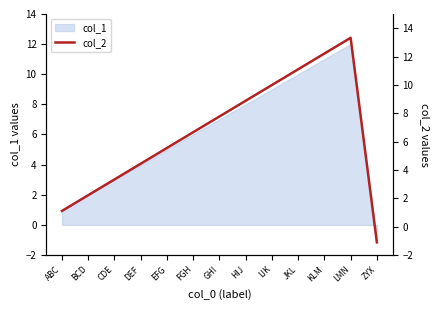

What is the difference between the maximum and minimum values?

14.4